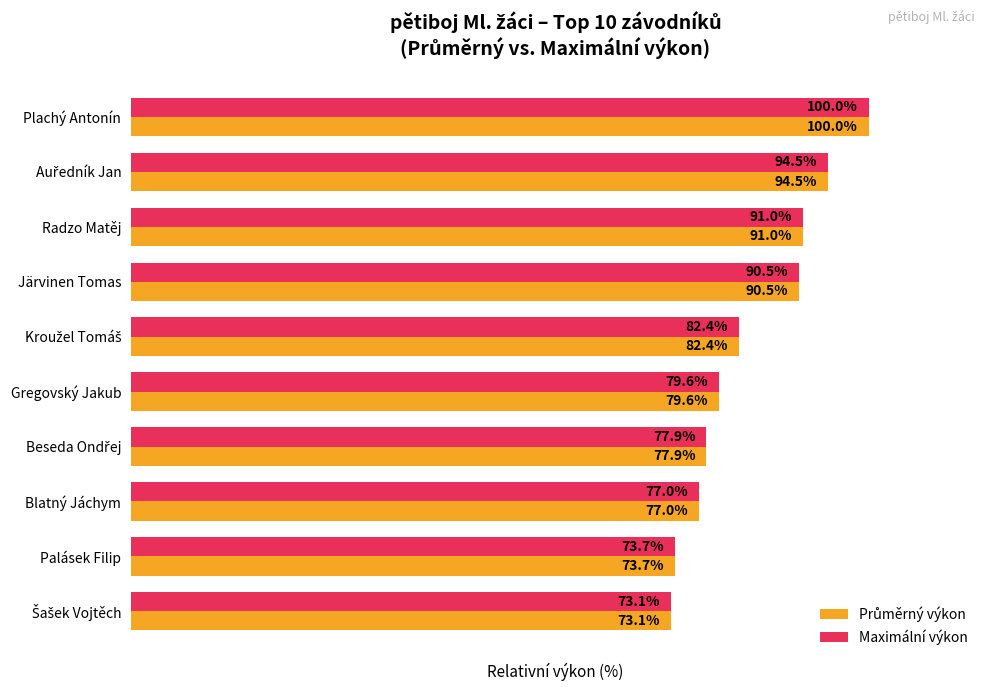

At which category is the sum across all series the highest?

Plachý Antonín